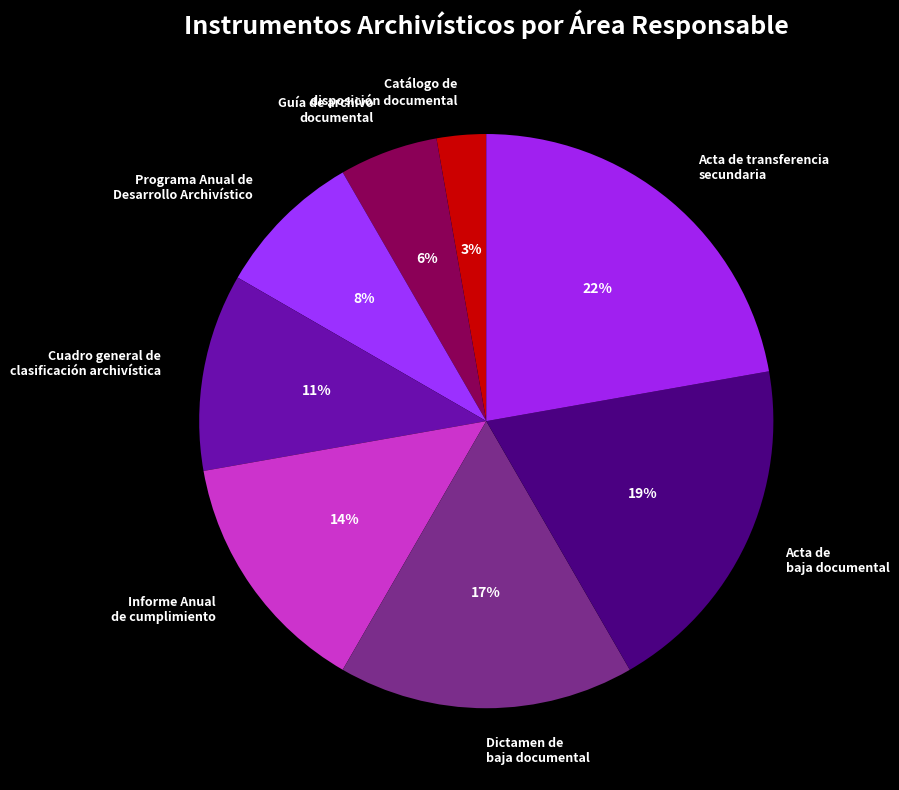

Is it true that Guía de archivo documental is 11% of the pie?

False